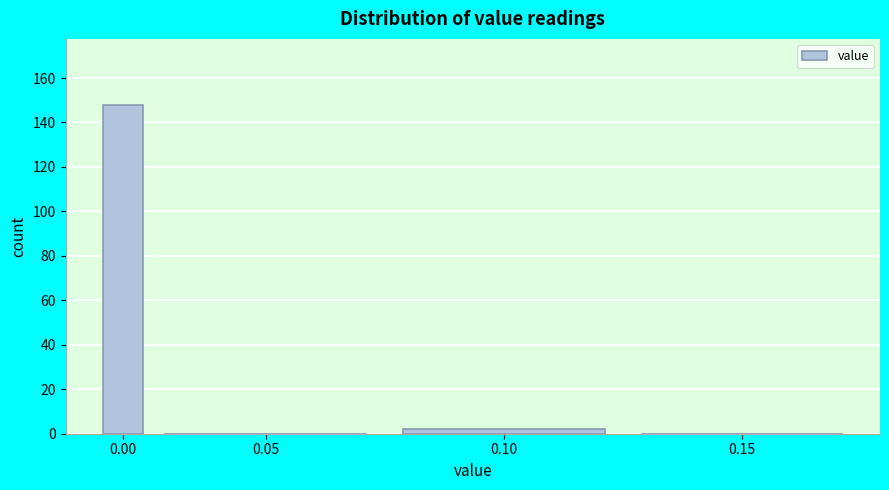

Reading left to right, extract all data points from this chart.

0.00=148	0.05=0	0.10=2	0.15=0